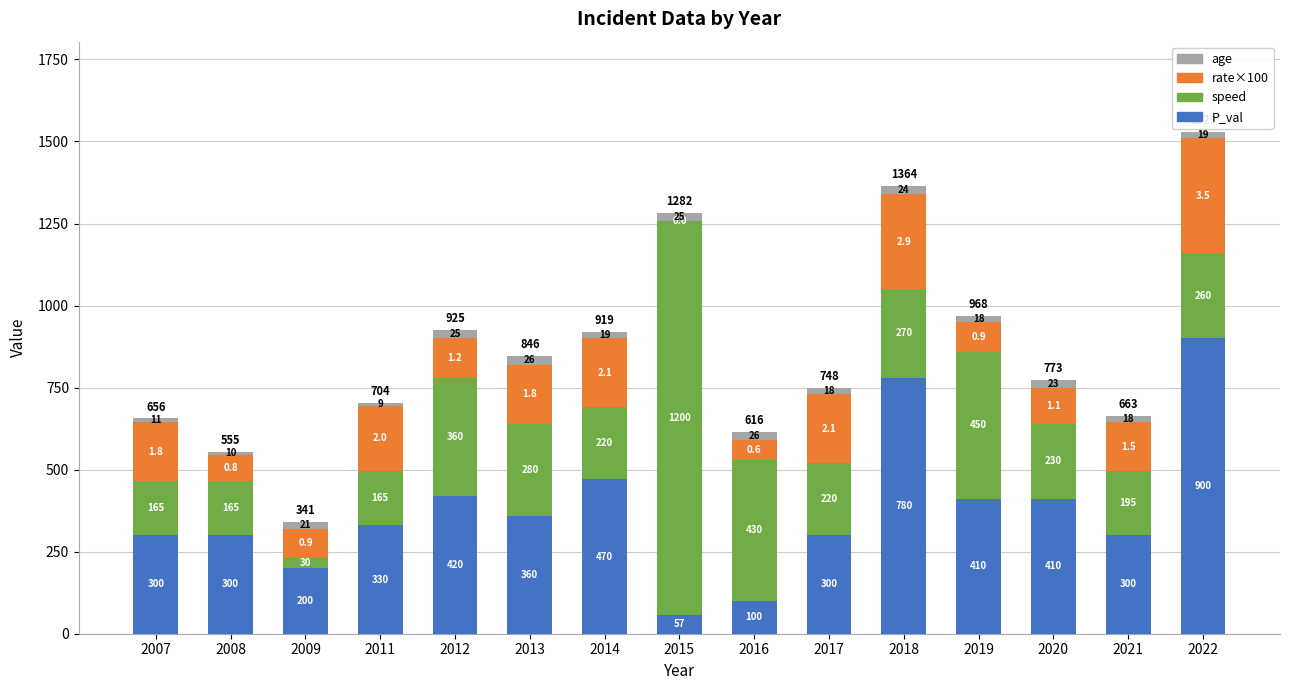

Reading left to right, list the values for the P_val series.

2007=300	2008=300	2009=200	2011=330	2012=420	2013=360	2014=470	2015=57	2016=100	2017=300	2018=780	2019=410	2020=410	2021=300	2022=900